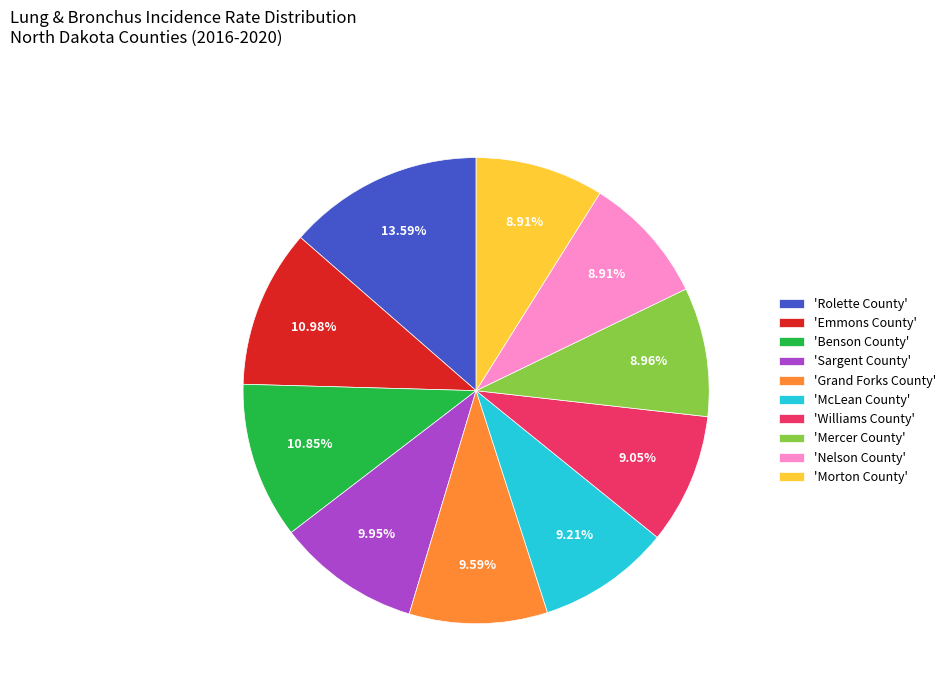

Which has a higher value, 'Nelson County' or 'Rolette County'?

'Rolette County'